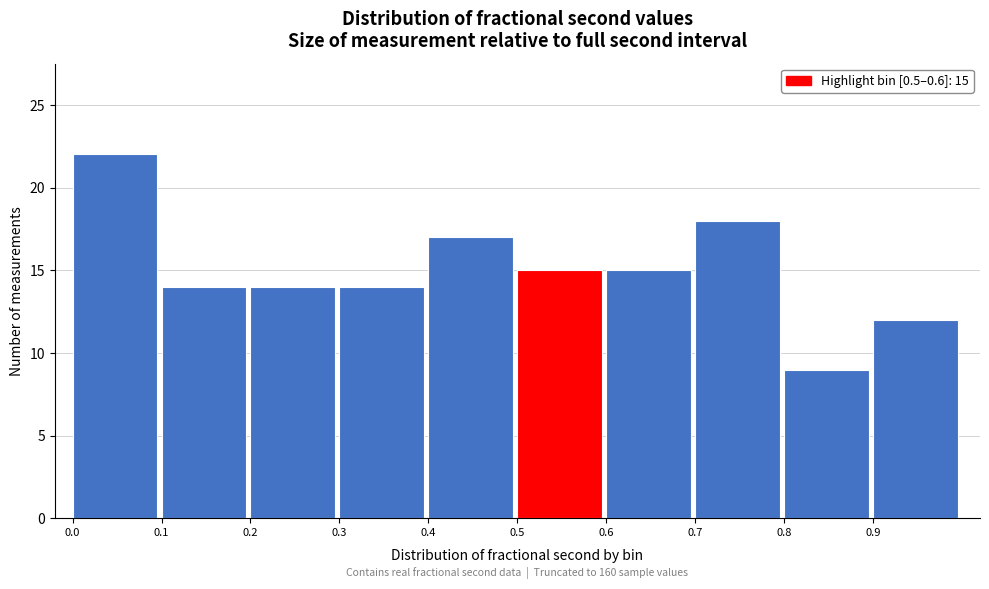

Over which range of the x-axis is the bar tallest?

0.0 to 0.1